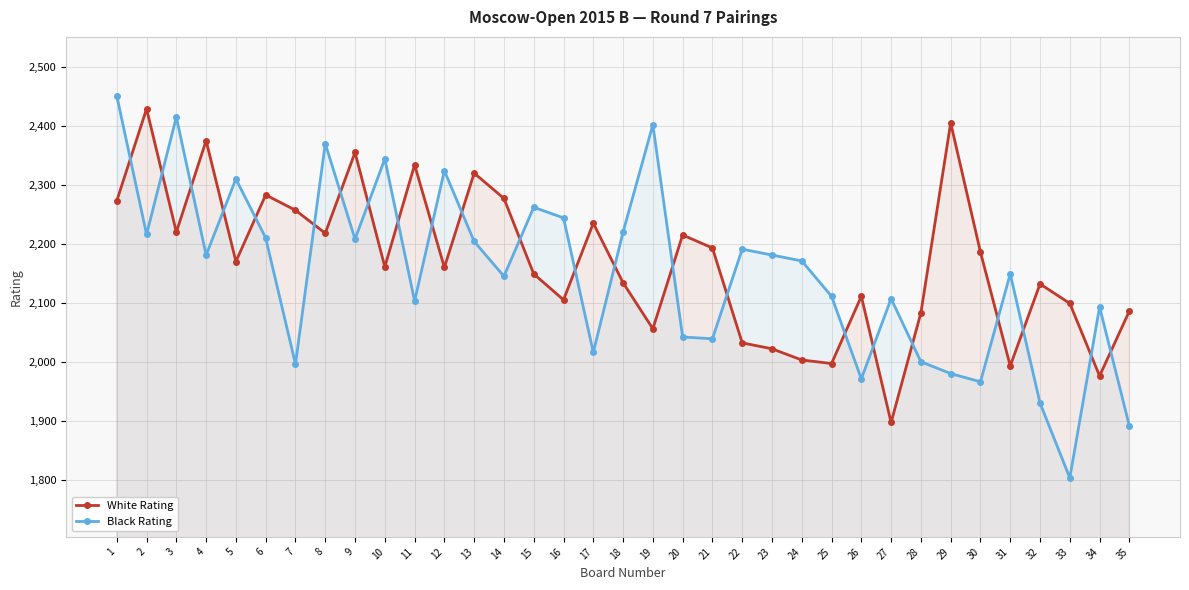

The value of White Rating at 32 is 3316. True or false?

False